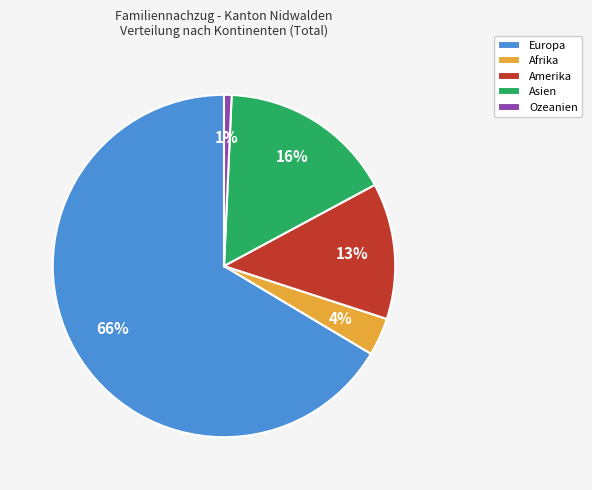

Is there any slice that represents more than half of the pie?

Yes